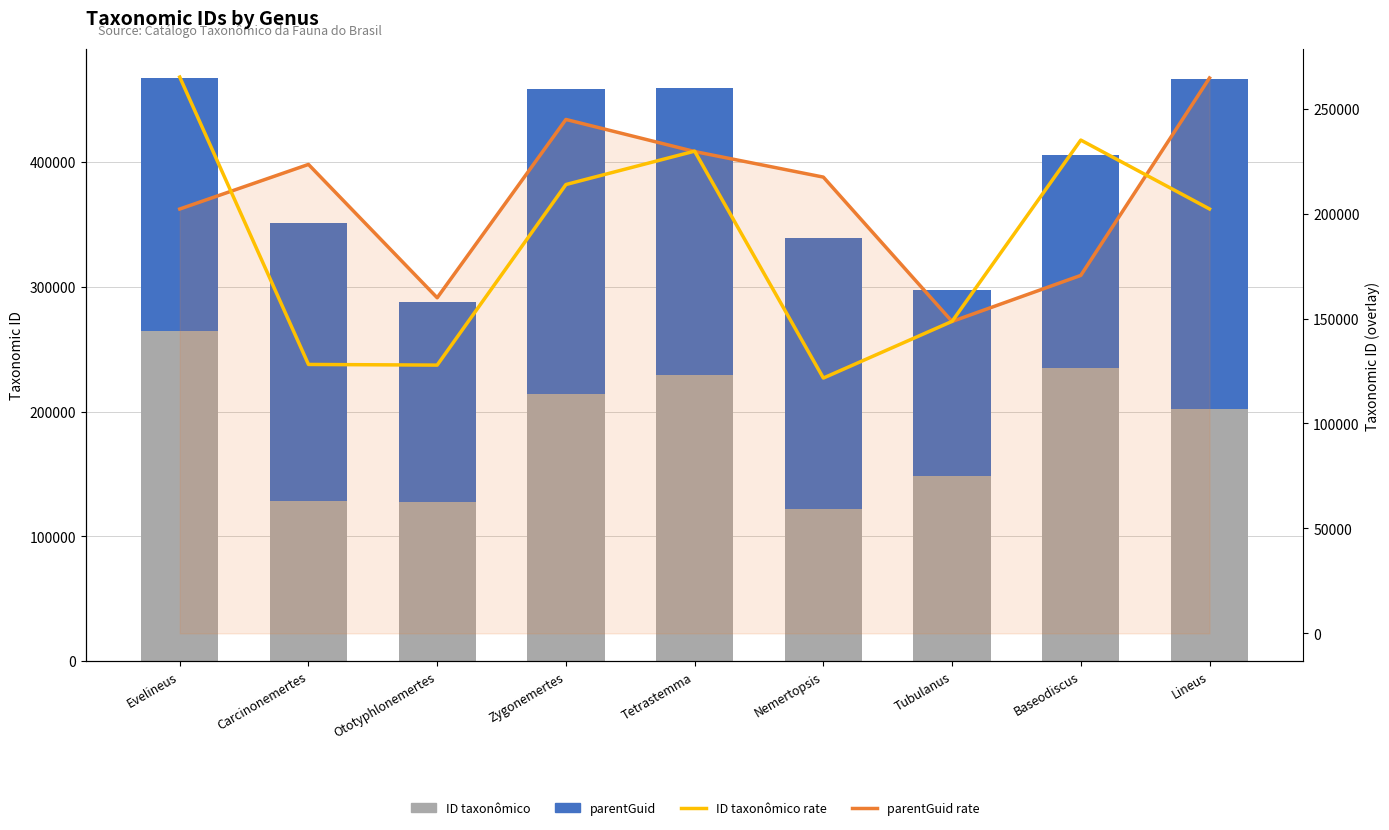

At which category is the sum across all series the highest?

Evelineus